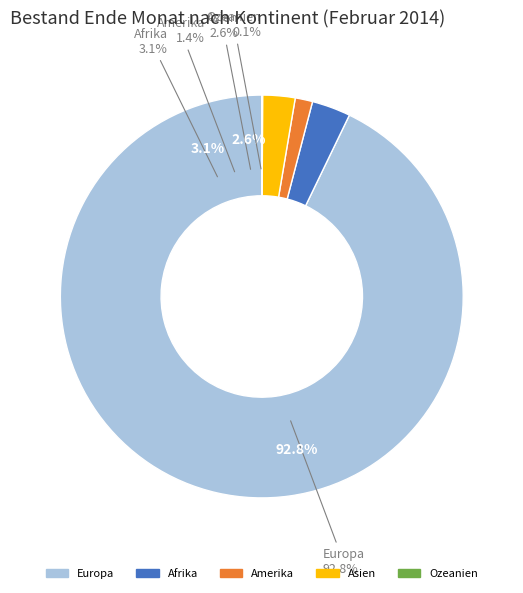

Is there a majority slice in this chart?

Yes